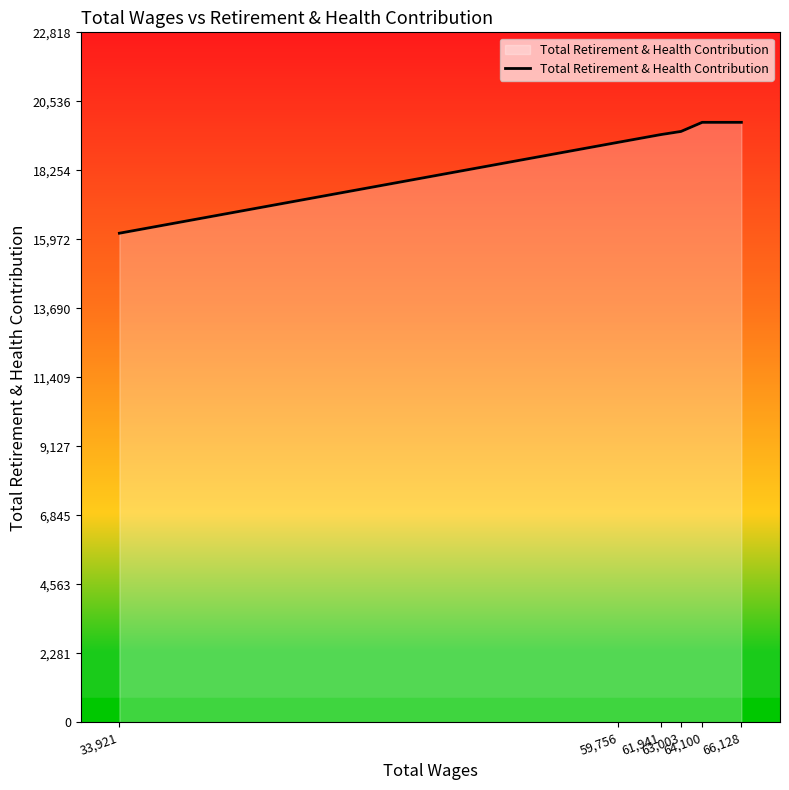

Which label corresponds to the smallest value in the chart?

33,921